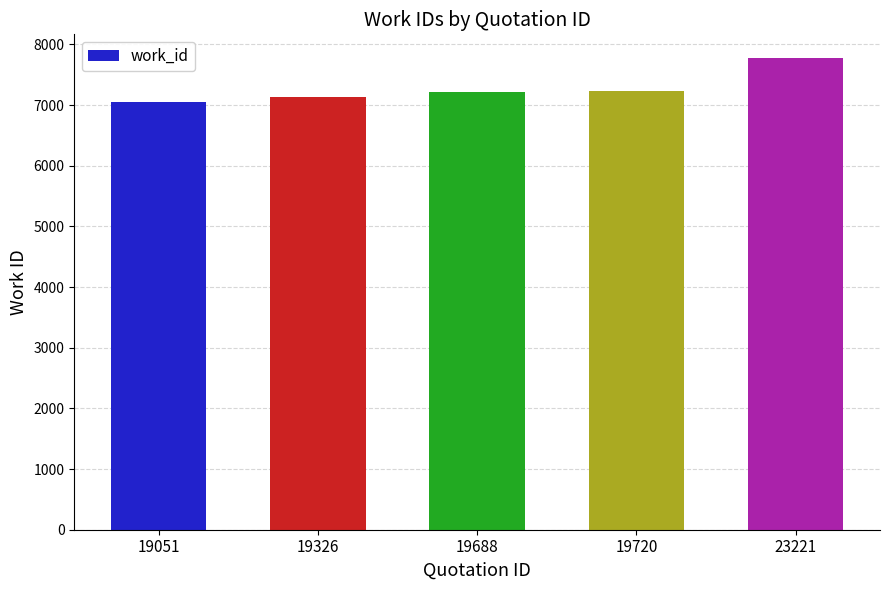

The value at 19051 is 7047. True or false?

True